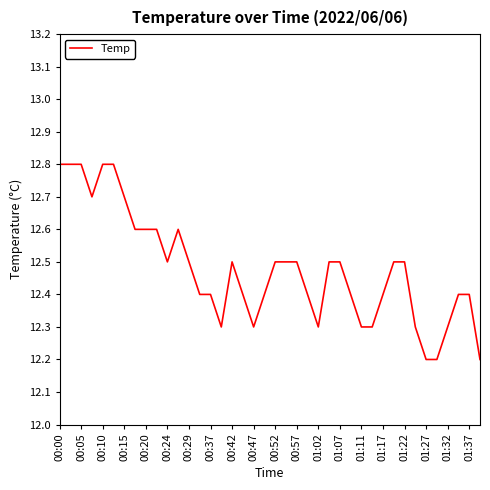

What is the difference between the maximum and minimum values?

0.6